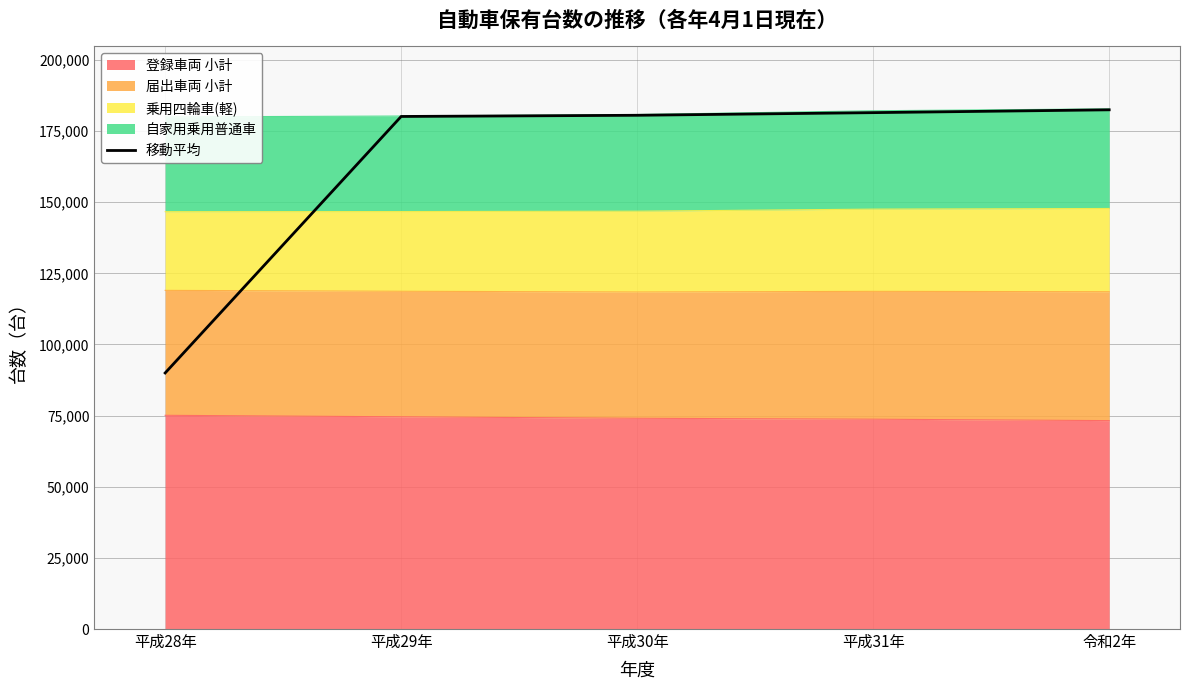

Between 令和2年 and 平成31年, which is larger?

令和2年